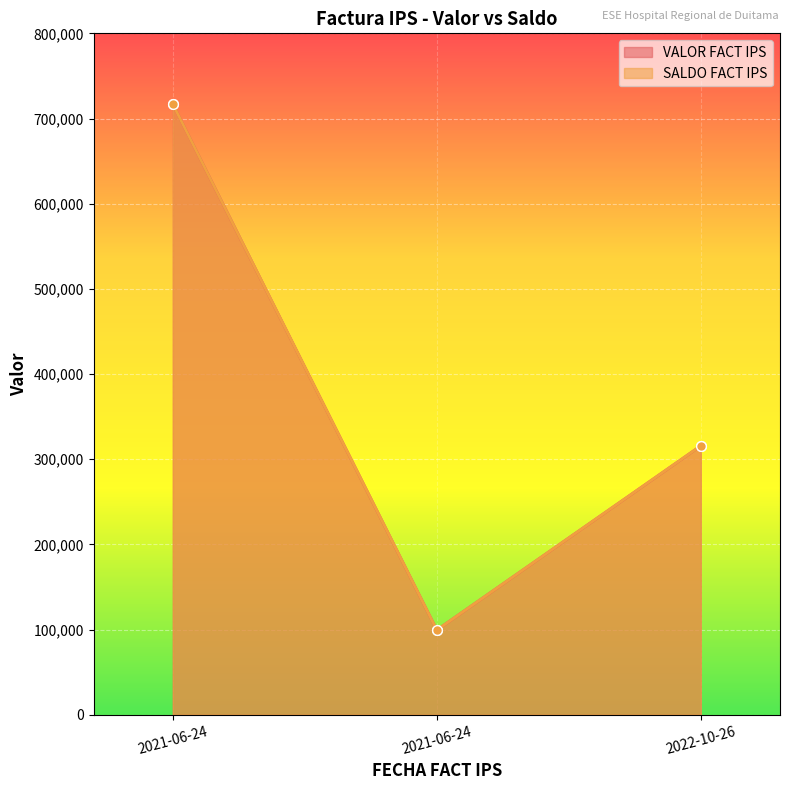

Reading right to left, what are all the values shown in this chart?

VALOR FACT IPS: 2022-10-26=315732	2021-06-24=99400	2021-06-24=716800
SALDO FACT IPS: 2022-10-26=315732	2021-06-24=99400	2021-06-24=716800